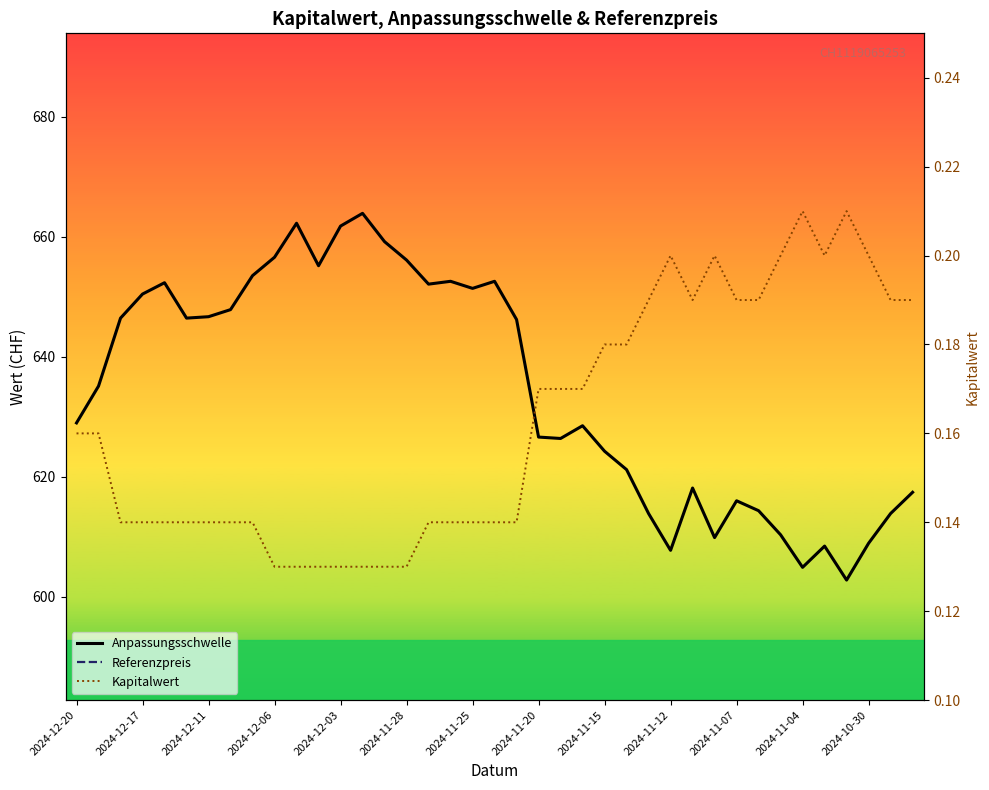

Reading right to left, transcribe all the data shown in this chart.

Anpassungsschwelle: 617.4	613.8	608.9	602.7	608.4	604.9	610.3	614.3	616.0	609.8	618.1	607.7	613.8	621.2	624.2	628.5	626.3	626.6	646.2	652.5	651.4	652.5	652.1	656.1	659.1	663.9	661.7	655.1	662.2	656.6	653.5	647.8	646.6	646.4	652.3	650.4	646.4	635.1	628.9
Referenzpreis: 523.2	520.2	516.0	510.8	515.6	512.6	517.2	520.6	522.0	516.8	523.8	515.0	520.2	526.4	529.0	532.6	530.8	531.0	547.6	553.0	552.0	553.0	552.6	556.0	558.6	562.6	560.8	555.2	561.2	556.4	553.8	549.0	548.0	547.8	552.8	551.2	547.8	538.2	533.0
Kapitalwert: 0.2	0.2	0.2	0.2	0.2	0.2	0.2	0.2	0.2	0.2	0.2	0.2	0.2	0.2	0.2	0.2	0.2	0.2	0.1	0.1	0.1	0.1	0.1	0.1	0.1	0.1	0.1	0.1	0.1	0.1	0.1	0.1	0.1	0.1	0.1	0.1	0.1	0.2	0.2